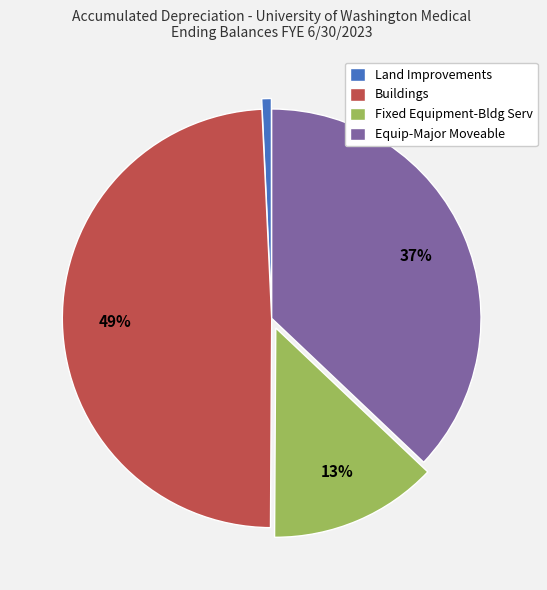

Do Equip-Major Moveable and Buildings together represent more than half of the pie?

Yes